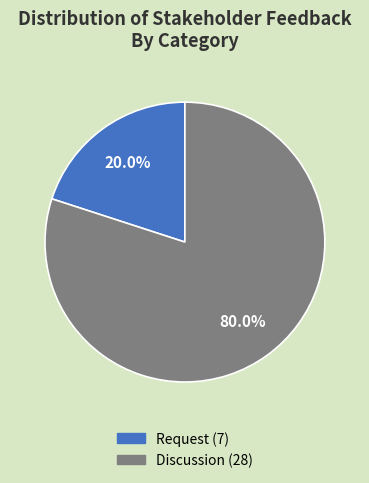

True or false: Request accounts for 20% of the total.

True